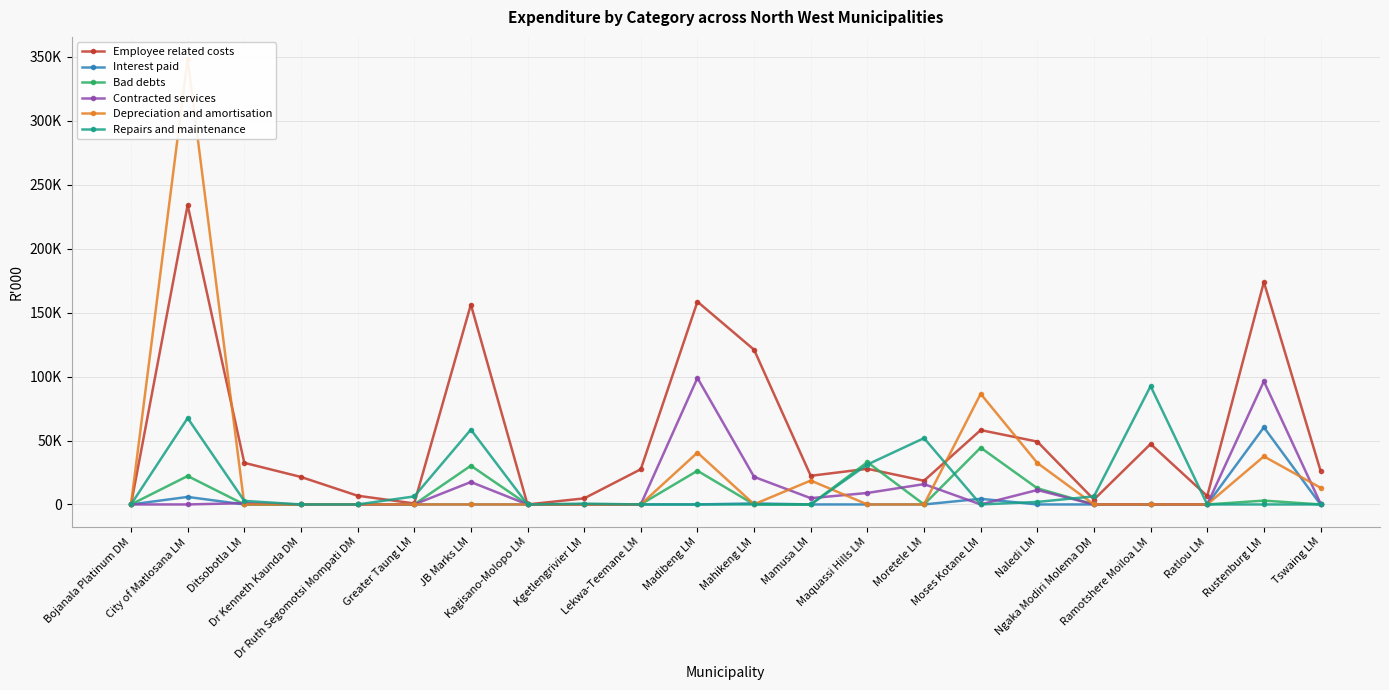

What is the difference between the maximum and minimum values in the Interest paid series?

60328